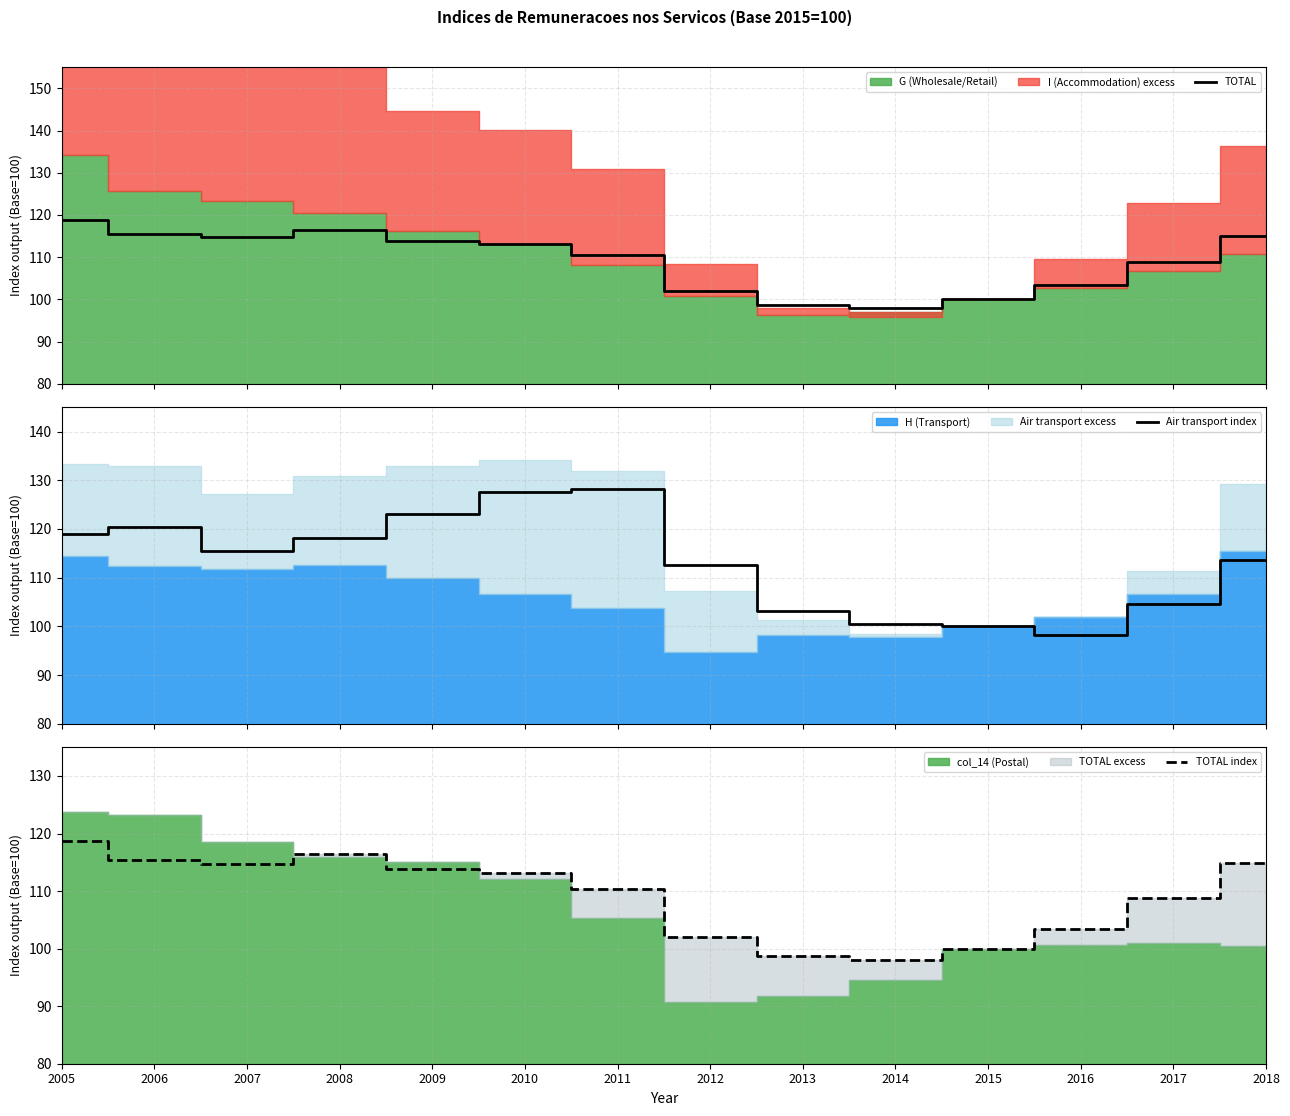

Between 2006 and 2012, which series saw the biggest shift?

TOTAL